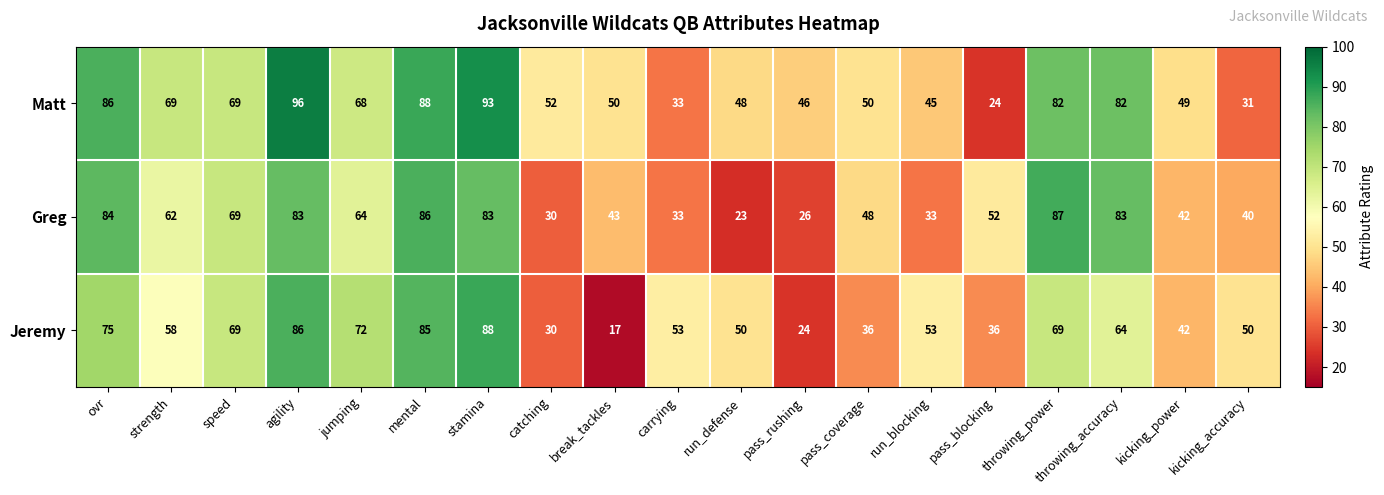

What is the difference between the highest and lowest values at strength?

11